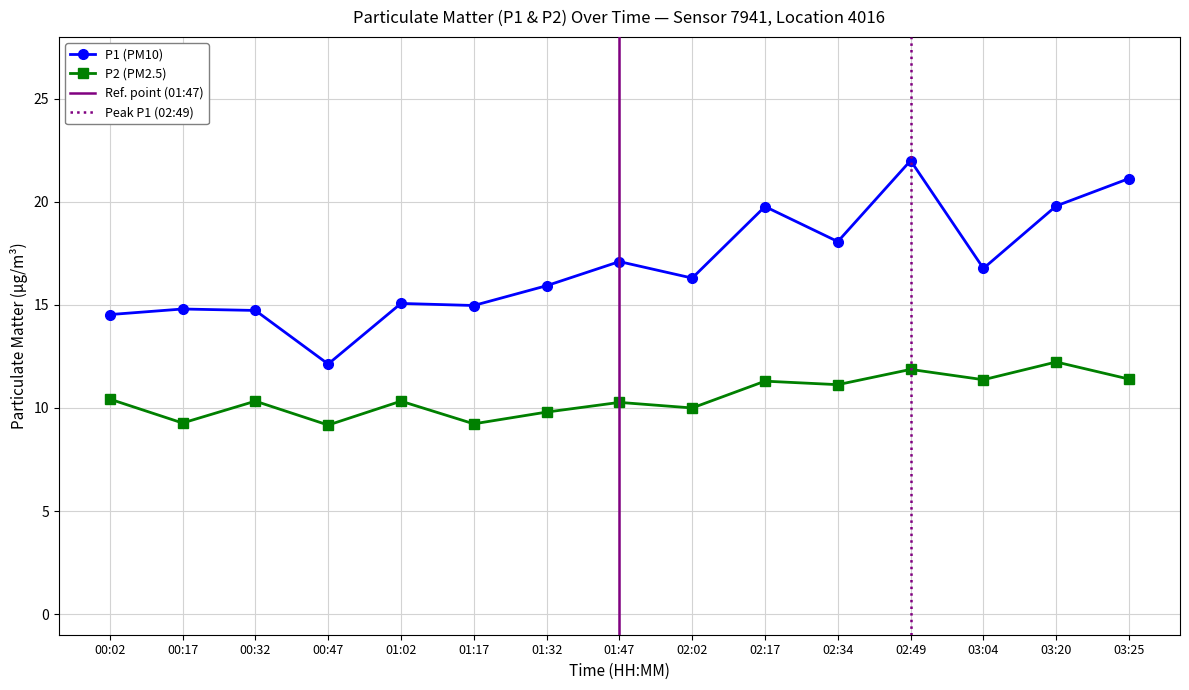

The value of P2 at 02:17 is 11.3. True or false?

True